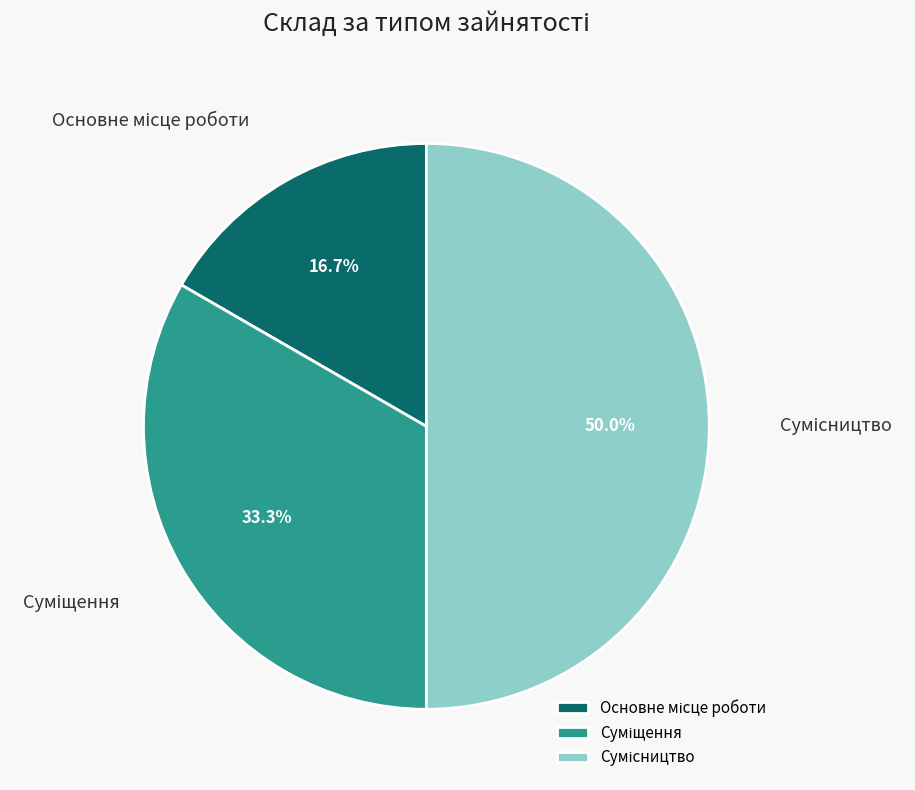

Count the number of slices in the pie.

3